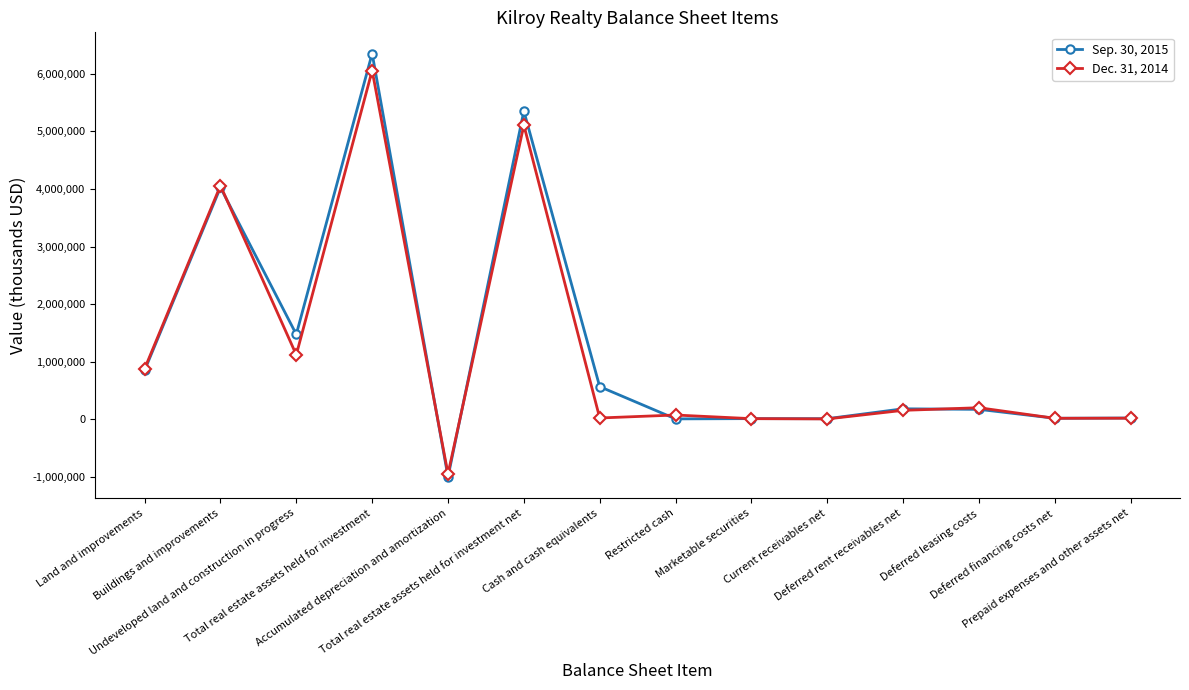

Where is the first local maximum for Dec. 31, 2014?

Buildings and improvements